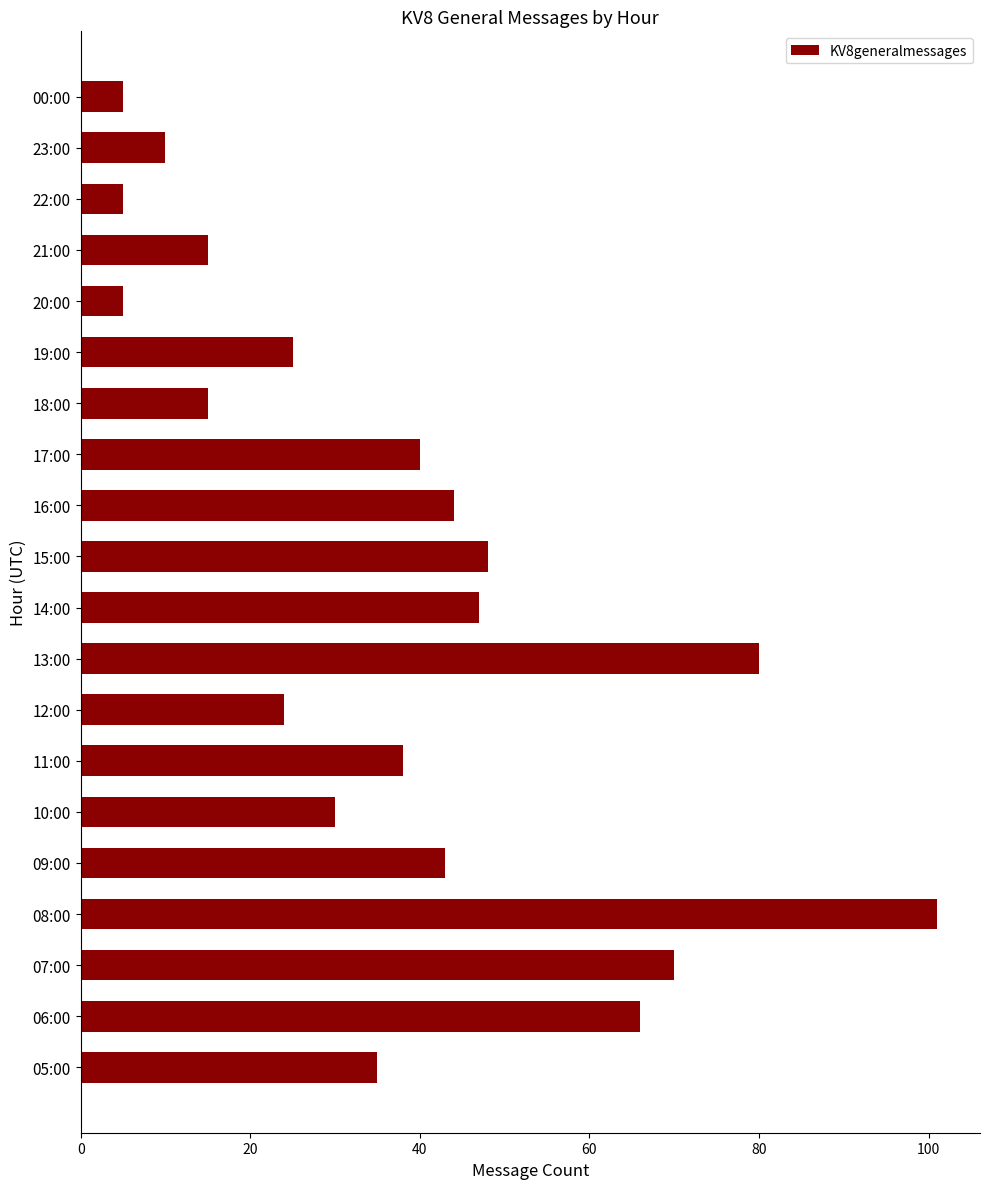

At which label is the value closest to 53?

15:00